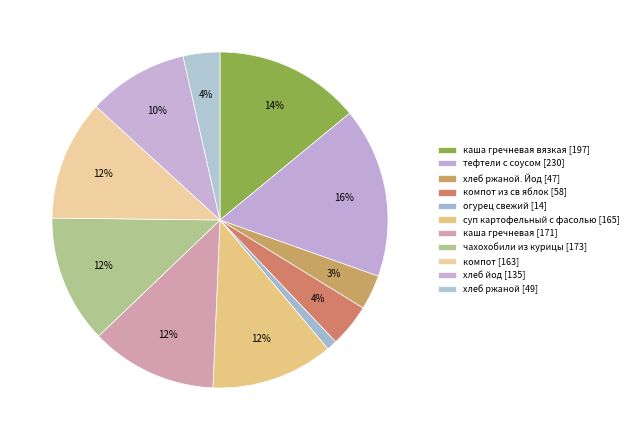

To the nearest percent, what is the difference between the largest and smallest slice percentages?

15%